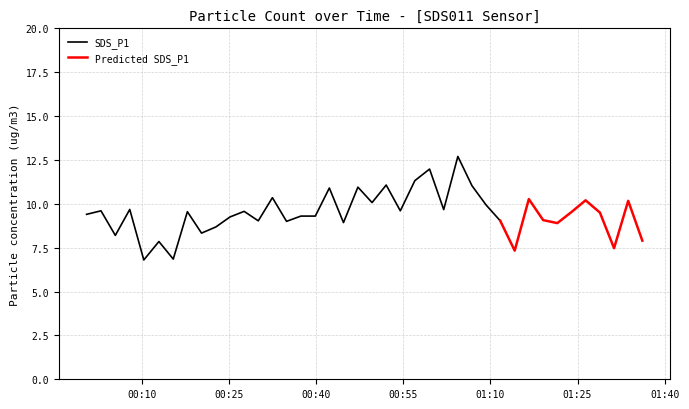

What is the maximum value for SDS_P1?

12.7